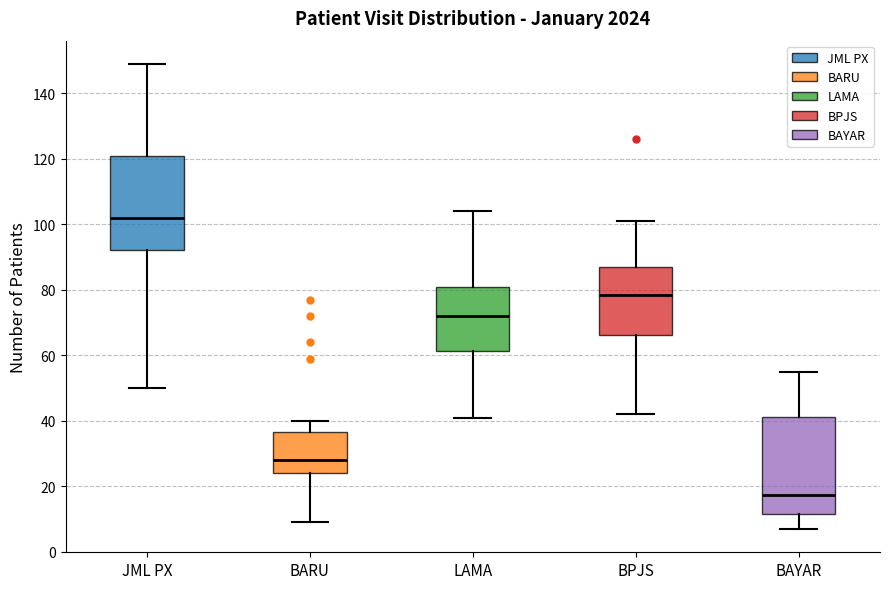

Reading left to right, read every box against the y-axis: the position of its median line, the range the box covers, and the ends of its whiskers. The values are not printed on the chart, so give them approximately, as read against the axis.

JML PX: median 102, box 92 to 122, whiskers 50 to 150
BARU: median 28, box 24 to 36, whiskers 10 to 40
LAMA: median 72, box 62 to 82, whiskers 42 to 104
BPJS: median 78, box 66 to 88, whiskers 42 to 102
BAYAR: median 18, box 12 to 42, whiskers 8 to 56